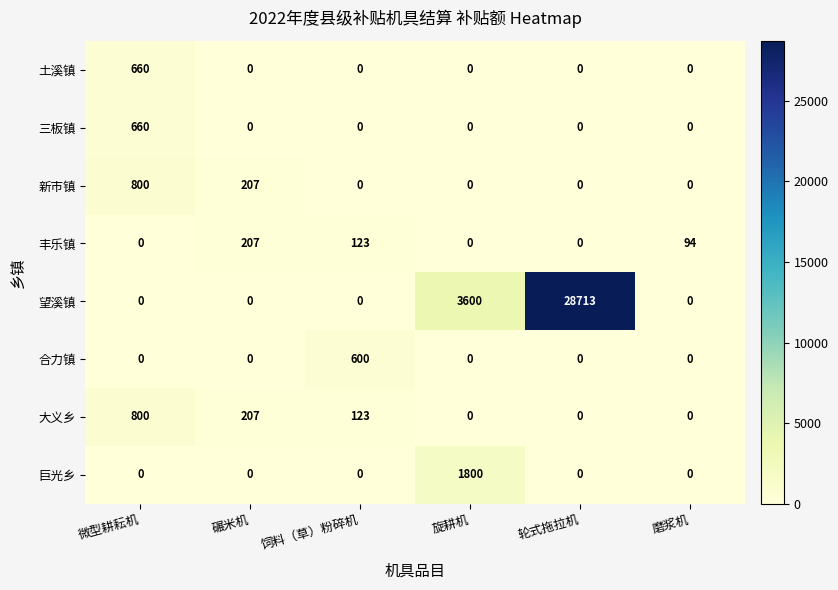

What is the spread (max minus min) of values at 微型耕耘机?

800